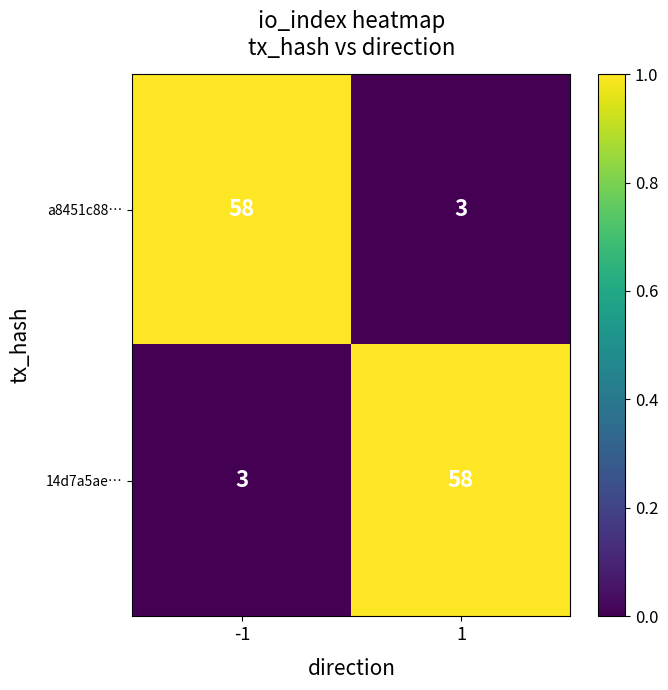

What is the total value across all series at 1?

61